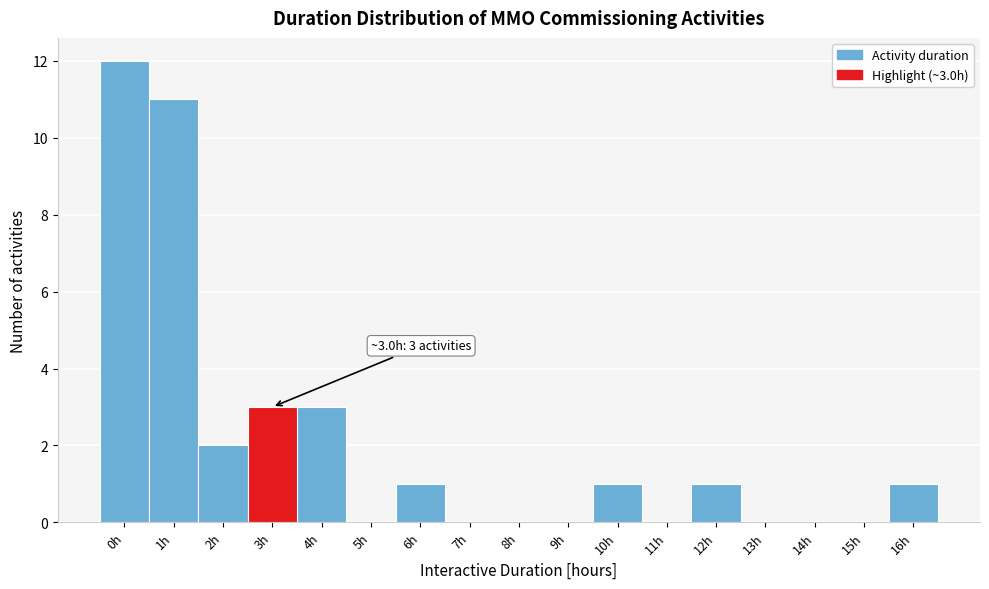

Reading left to right, what are all the values shown in this chart?

0h=12	1h=11	2h=2	3h=3	4h=3	5h=0	6h=1	7h=0	8h=0	9h=0	10h=1	11h=0	12h=1	13h=0	14h=0	15h=0	16h=1